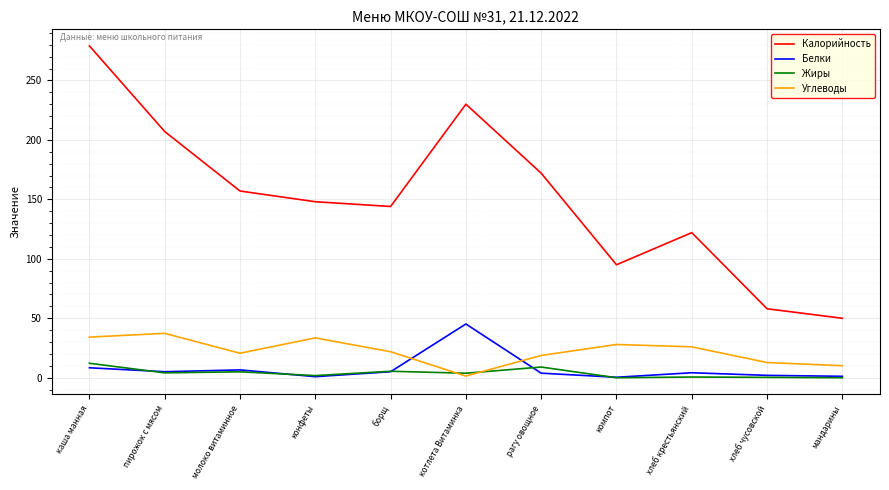

Which category has the highest value across all series?

каша манная